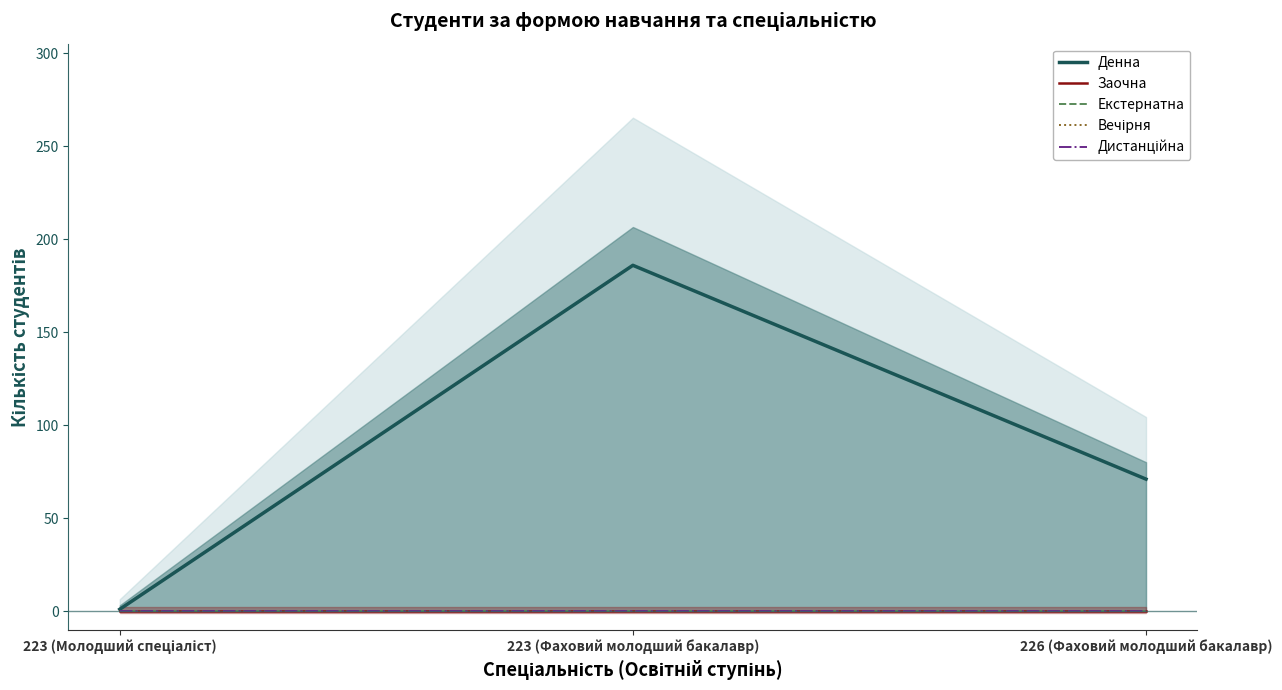

What position from the left is 226 (Фаховий молодший бакалавр)?

3